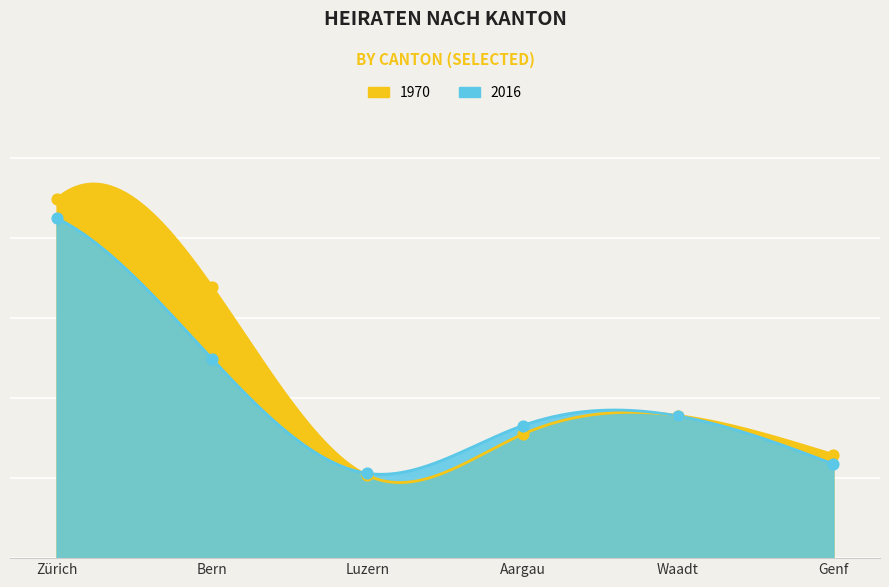

Which series has the widest spread of Y values?

1970